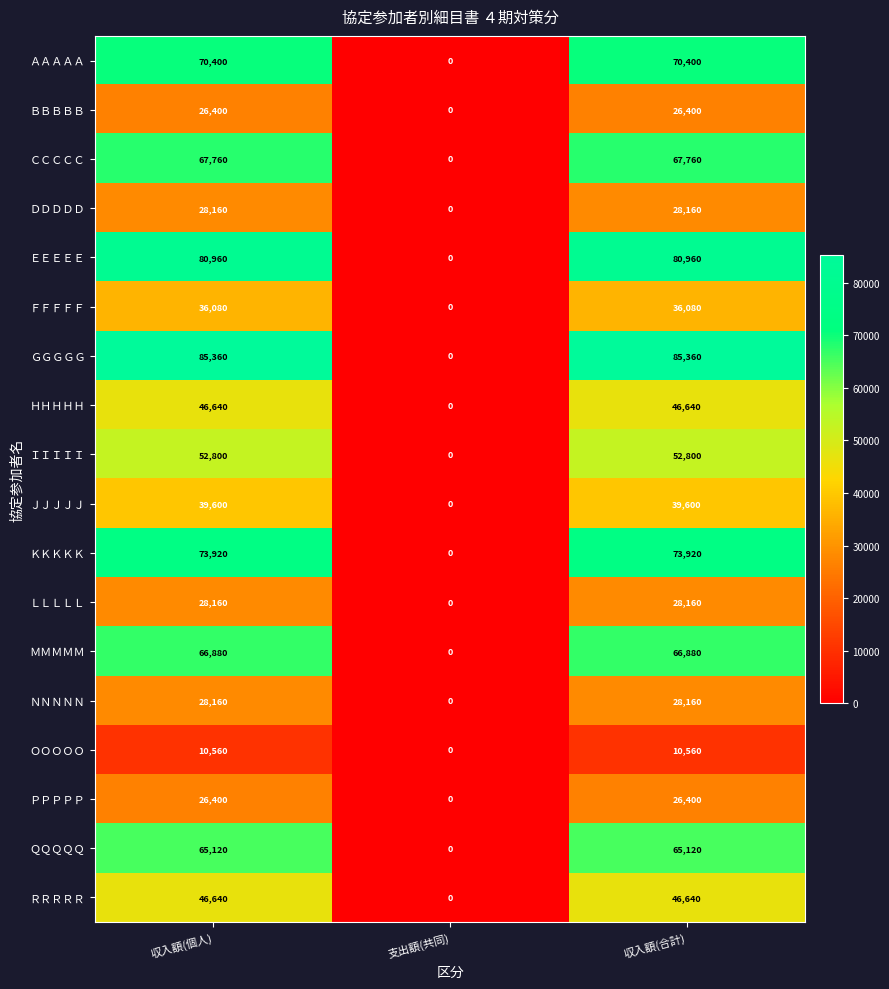

What is the difference between the maximum and minimum values in the ＭＭＭＭＭ series?

66880